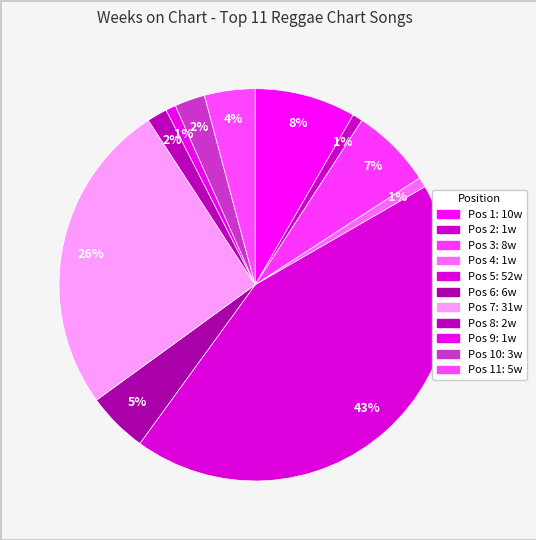

Rank the categories by value from lowest to highest.

2, 4, 9, 8, 10, 11, 6, 3, 1, 7, 5